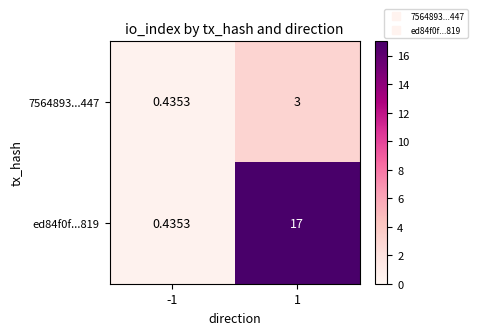

Reading left to right, extract all data points from this chart.

7564893...447: -1=0.4	1=3.0
ed84f0f...819: -1=0.4	1=17.0